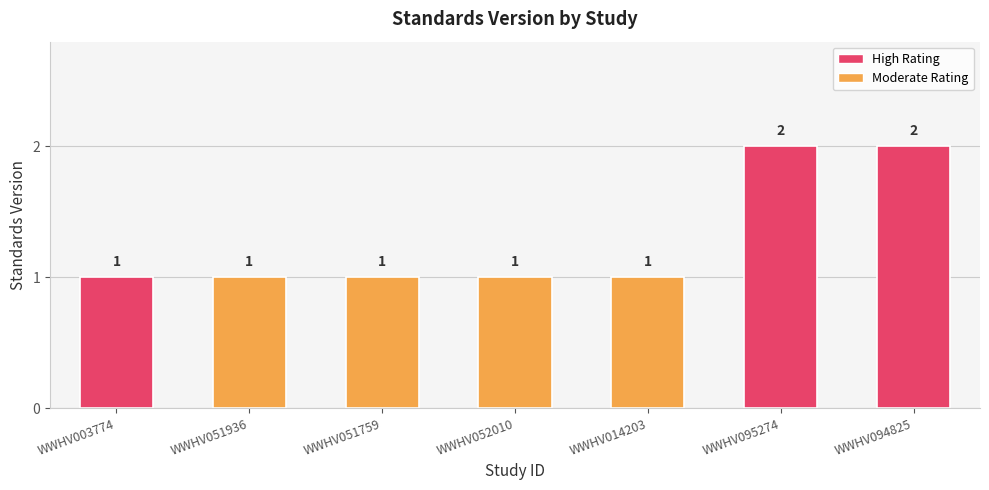

Reading left to right, extract all data points from this chart.

1	1	1	1	1	2	2